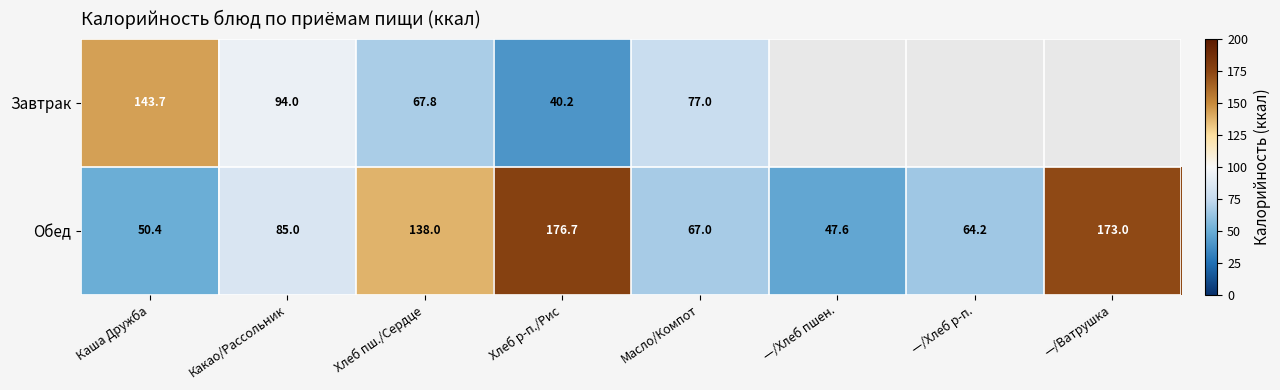

Is the value of Обед at Хлеб р-п./Рис greater than the value of Завтрак at Масло/Компот?

Yes